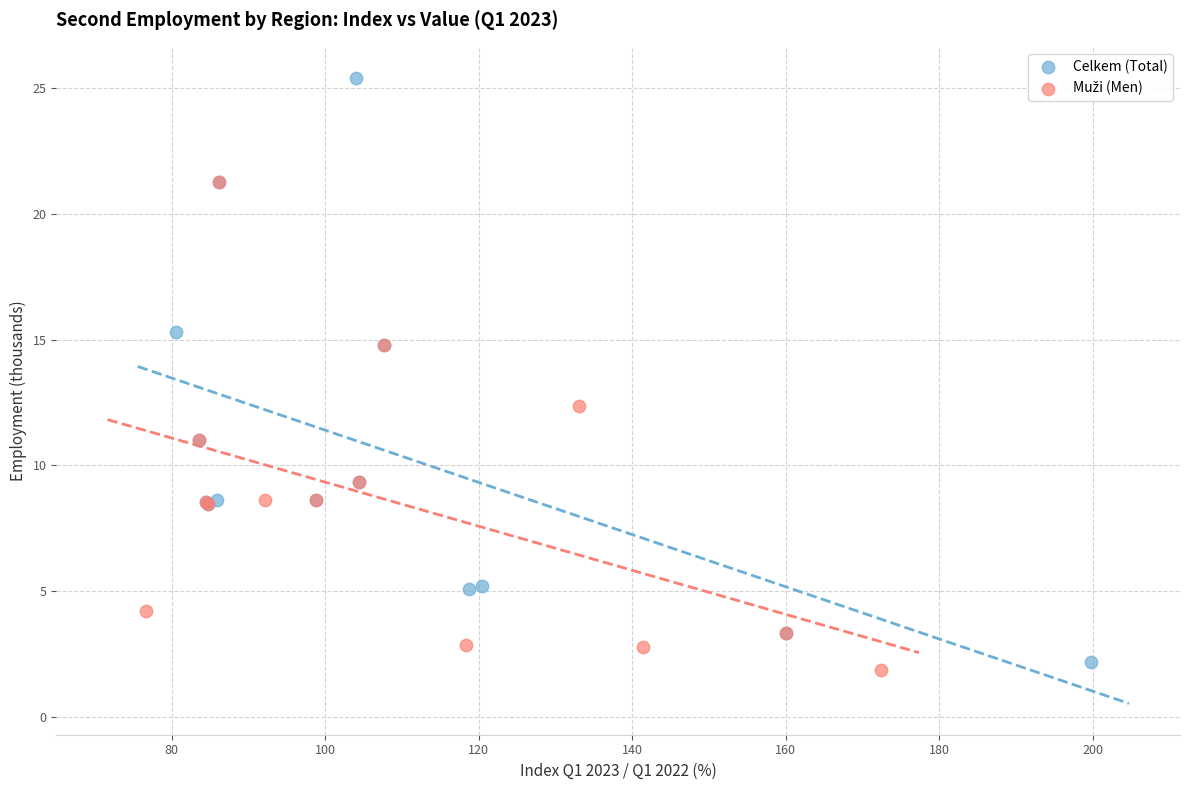

Which series contains the highest Y value?

Celkem (Total)